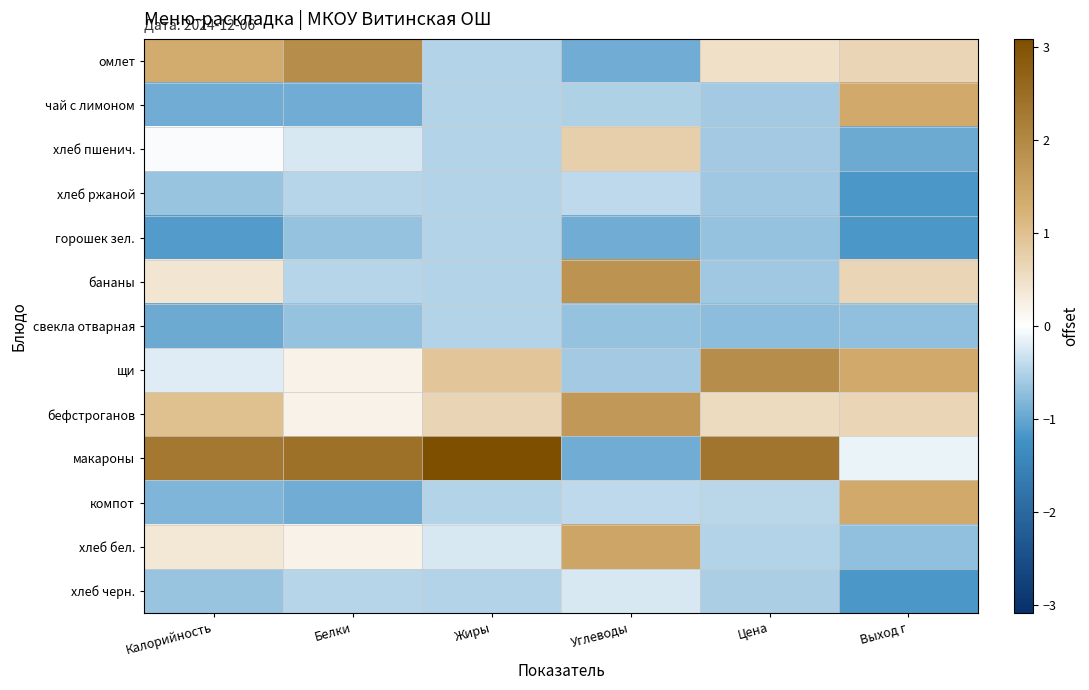

Which series has the largest total across all categories?

макароны